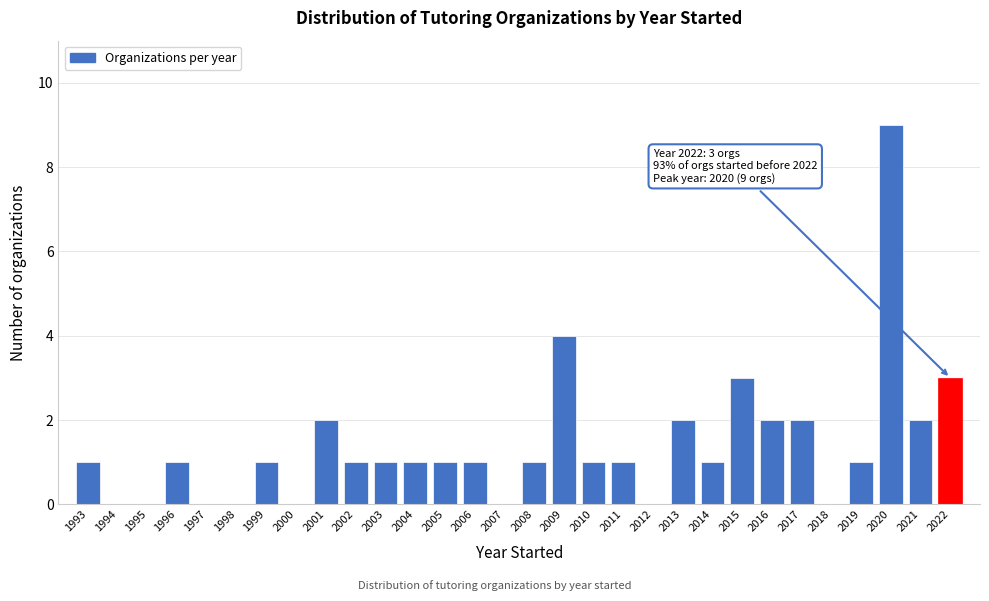

Reading left to right, list all the values displayed in this chart.

1993=1	1994=0	1995=0	1996=1	1997=0	1998=0	1999=1	2000=0	2001=2	2002=1	2003=1	2004=1	2005=1	2006=1	2007=0	2008=1	2009=4	2010=1	2011=1	2012=0	2013=2	2014=1	2015=3	2016=2	2017=2	2018=0	2019=1	2020=9	2021=2	2022=3